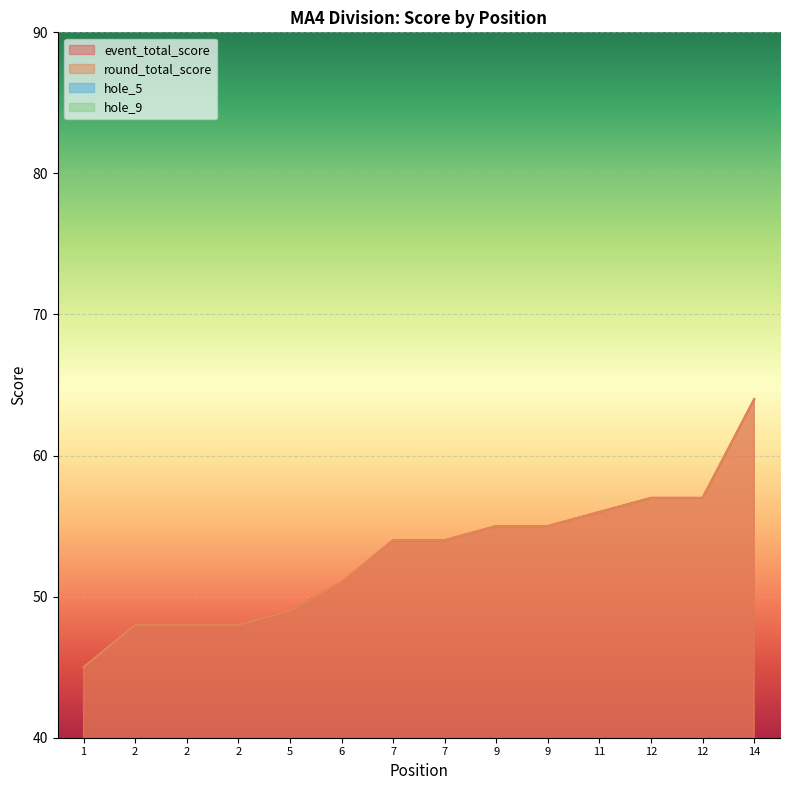

What is the difference between the highest and lowest values at 7?

52